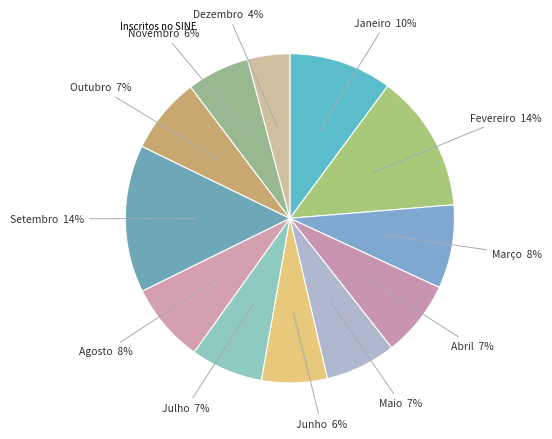

Count the number of slices in the pie.

12